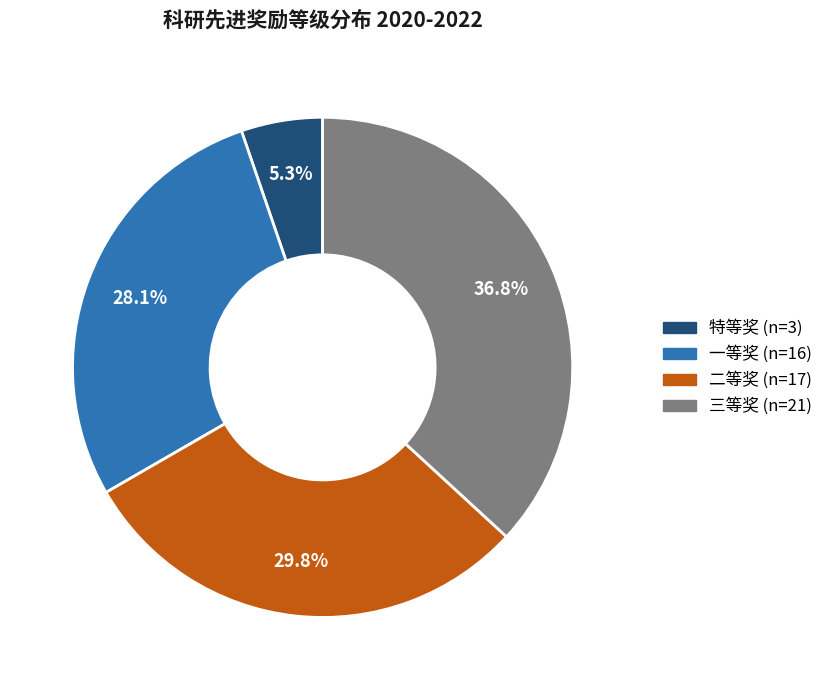

Rank the categories by value from lowest to highest.

特等奖, 一等奖, 二等奖, 三等奖